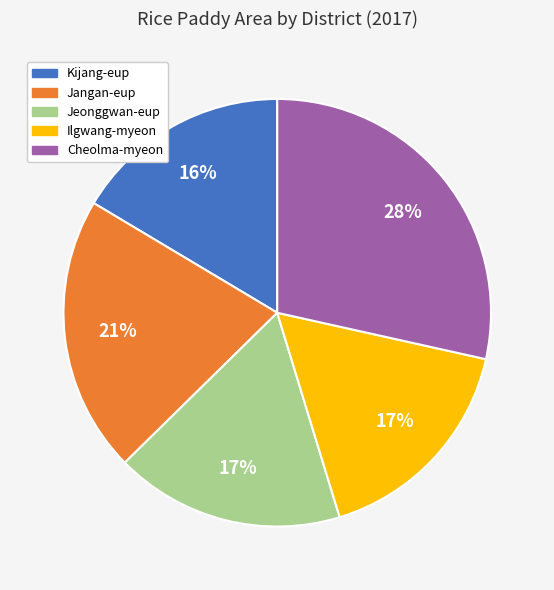

Is it true that Cheolma-myeon is 17% of the pie?

False